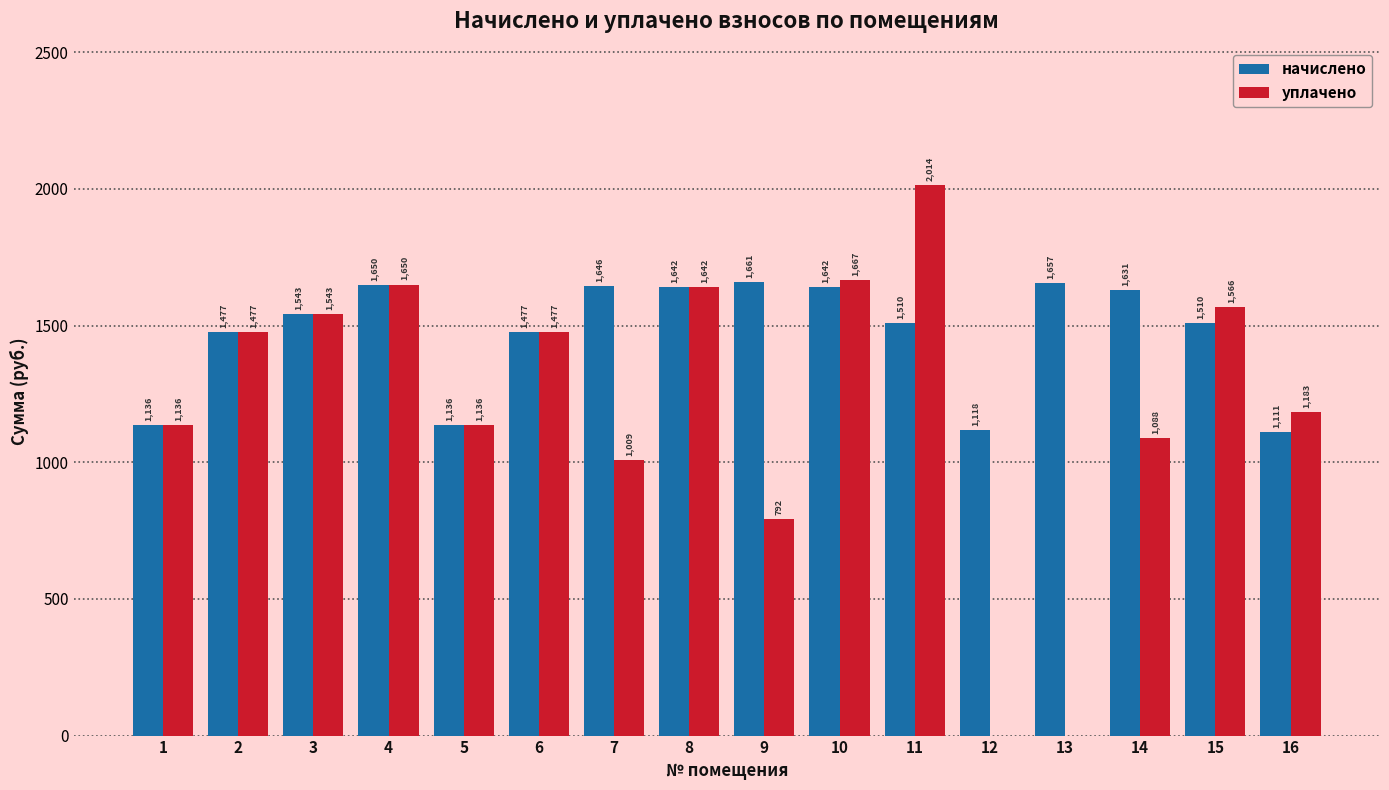

What is the average value of the уплачено series?

1211.4